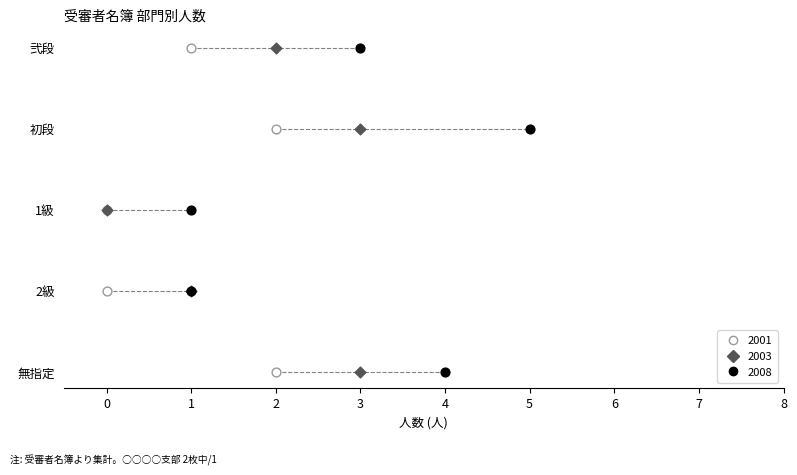

Which series reaches the minimum Y coordinate?

2001